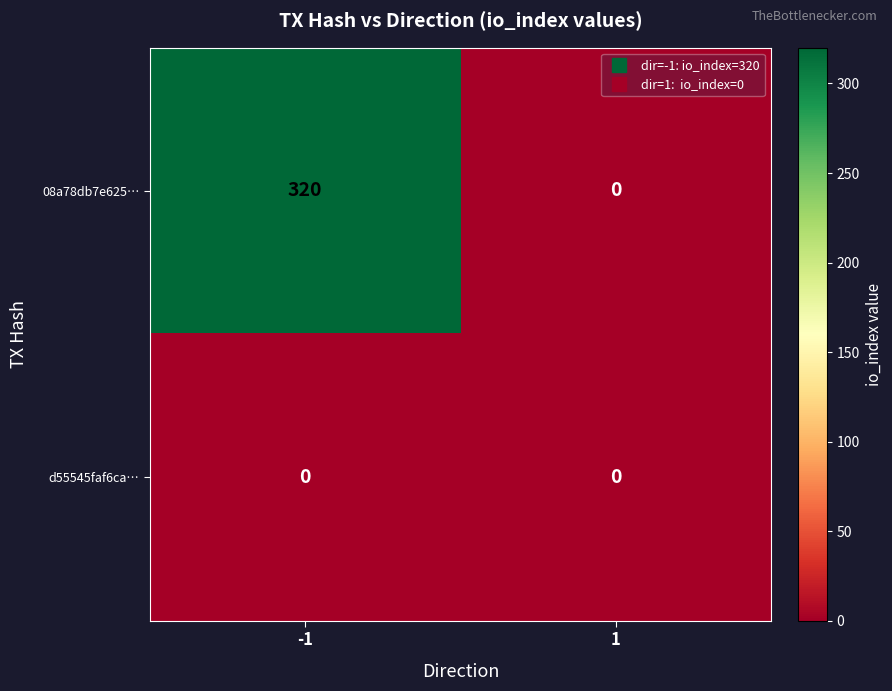

The value of d55545faf6ca… at 1 is 0. True or false?

True